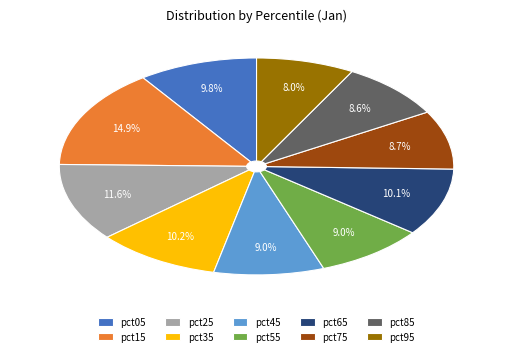

How many segments does this pie chart have?

10